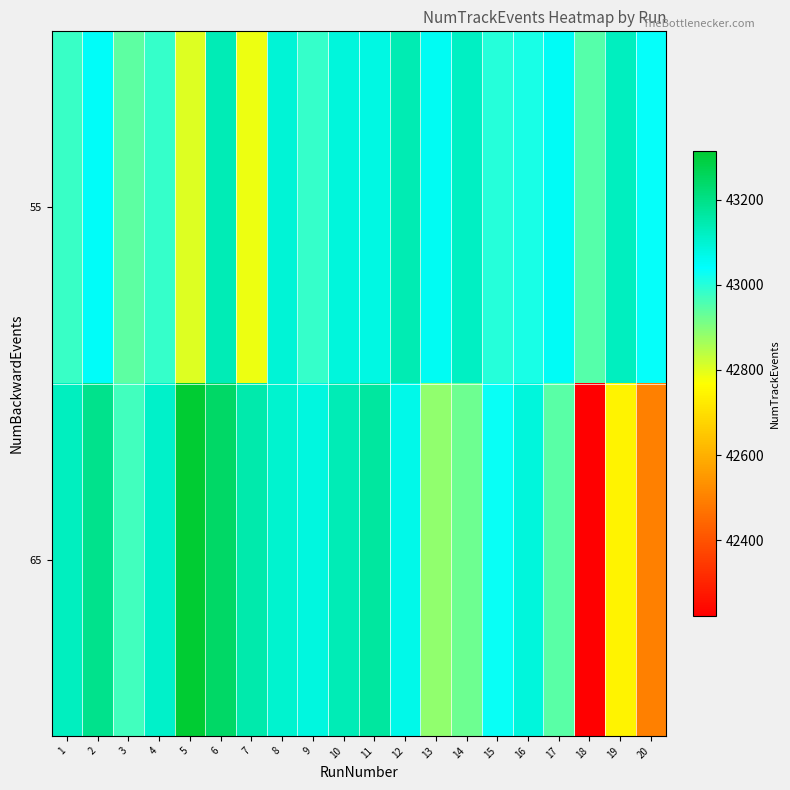

At 11, list the series in order from smallest to largest.

55, 65